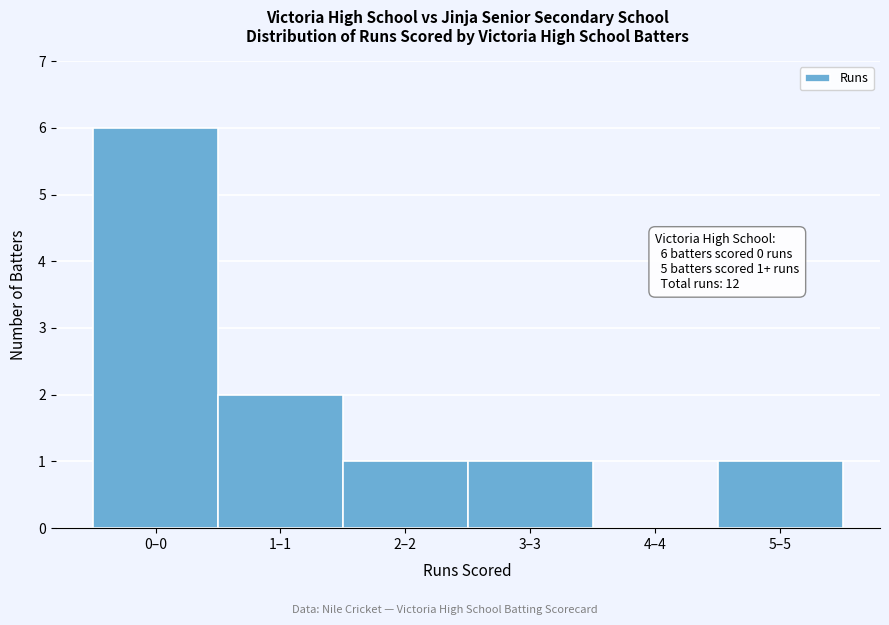

Reading right to left, list all the values displayed in this chart.

5–5=1	4–4=0	3–3=1	2–2=1	1–1=2	0–0=6